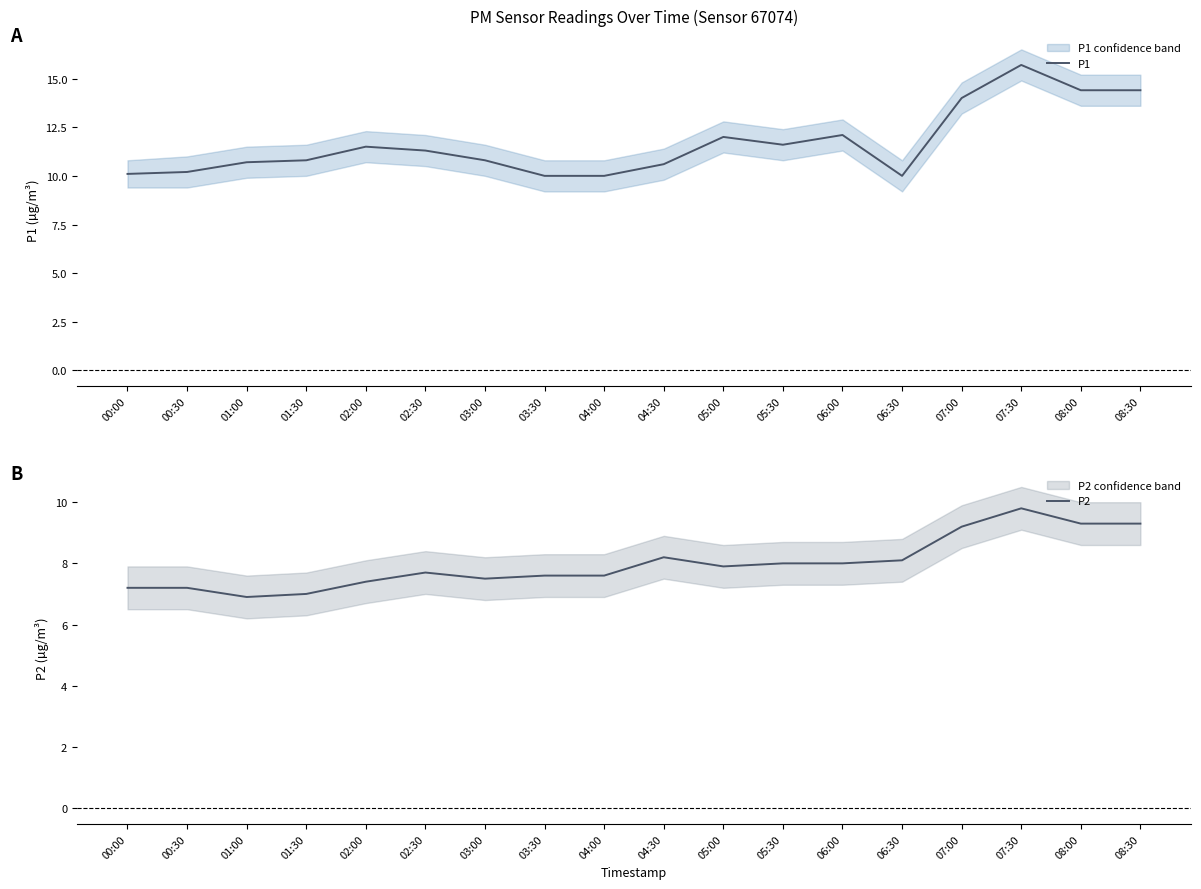

Between 02:00 and 05:00, which series saw the biggest shift?

P1